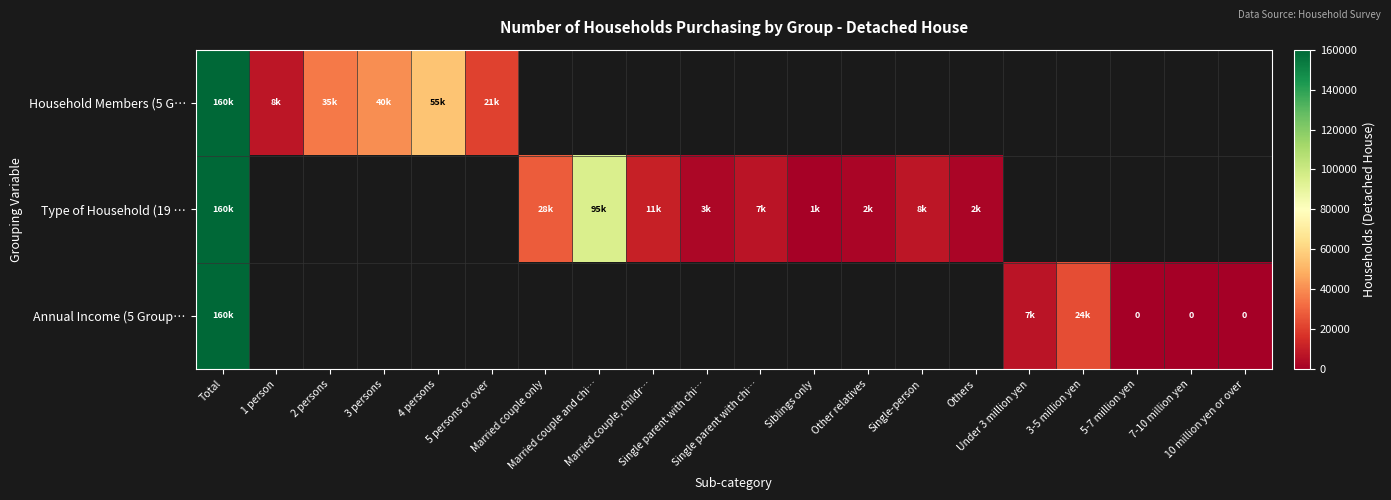

At how many categories does at least one series exceed 84446?

2